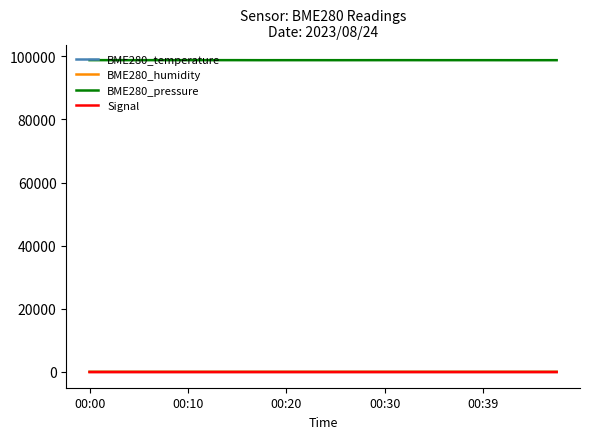

What is the greatest value displayed?

98782.1